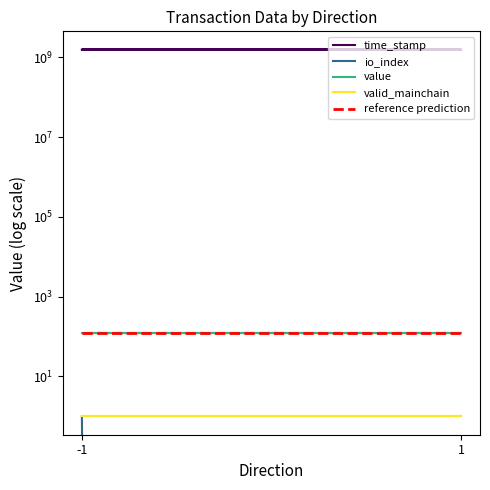

What is the average value of the io_index series?

0.2